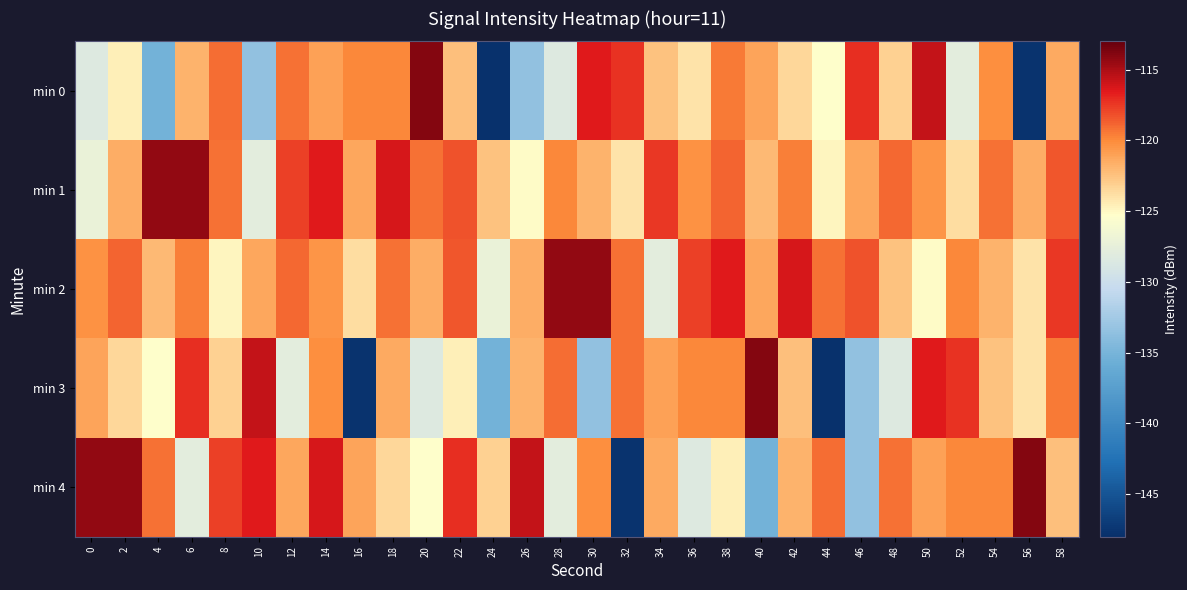

Reading left to right, extract all data points from this chart.

min 0: 0=-128.4	2=-124.5	4=-135.2	6=-121.8	8=-119.1	10=-133.4	12=-119.3	14=-121.0	16=-119.9	18=-120.0	20=-113.9	22=-122.3	24=-147.8	26=-133.5	28=-128.4	30=-116.4	32=-117.2	34=-122.6	36=-124.0	38=-119.5	40=-121.2	42=-123.5	44=-125.3	46=-117.2	48=-123.2	50=-115.7	52=-127.9	54=-120.2	56=-147.7	58=-121.4
min 1: 0=-127.1	2=-121.6	4=-114.3	6=-114.3	8=-119.3	10=-127.9	12=-117.8	14=-116.5	16=-121.3	18=-116.2	20=-119.2	22=-118.3	24=-122.5	26=-125.1	28=-119.9	30=-121.8	32=-124.0	34=-117.5	36=-120.3	38=-118.8	40=-122.1	42=-119.7	44=-124.9	46=-121.3	48=-119.0	50=-120.4	52=-123.8	54=-119.2	56=-121.5	58=-118.4
min 2: 0=-120.3	2=-118.8	4=-122.1	6=-119.7	8=-124.9	10=-121.3	12=-119.0	14=-120.4	16=-123.8	18=-119.2	20=-121.5	22=-118.4	24=-127.1	26=-121.6	28=-114.3	30=-114.3	32=-119.3	34=-127.9	36=-117.8	38=-116.5	40=-121.3	42=-116.2	44=-119.2	46=-118.3	48=-122.5	50=-125.1	52=-119.9	54=-121.8	56=-124.0	58=-117.5
min 3: 0=-121.2	2=-123.5	4=-125.3	6=-117.2	8=-123.2	10=-115.7	12=-127.9	14=-120.2	16=-147.7	18=-121.4	20=-128.4	22=-124.5	24=-135.2	26=-121.8	28=-119.1	30=-133.4	32=-119.3	34=-121.0	36=-119.9	38=-120.0	40=-113.9	42=-122.3	44=-147.8	46=-133.5	48=-128.4	50=-116.4	52=-117.2	54=-122.6	56=-124.0	58=-119.5
min 4: 0=-114.3	2=-114.3	4=-119.3	6=-127.9	8=-117.8	10=-116.5	12=-121.3	14=-116.2	16=-121.2	18=-123.5	20=-125.3	22=-117.2	24=-123.2	26=-115.7	28=-127.9	30=-120.2	32=-147.7	34=-121.4	36=-128.4	38=-124.5	40=-135.2	42=-121.8	44=-119.1	46=-133.4	48=-119.3	50=-121.0	52=-119.9	54=-120.0	56=-113.9	58=-122.3